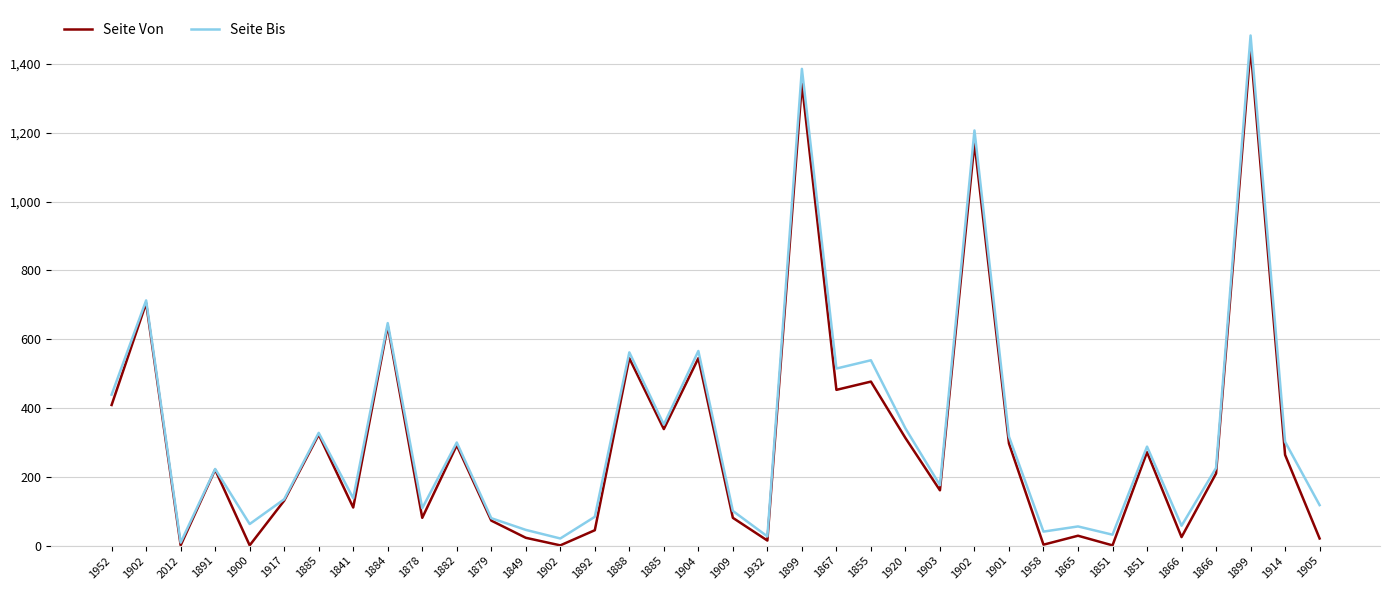

What is the label of the 21st point from the right?

1888